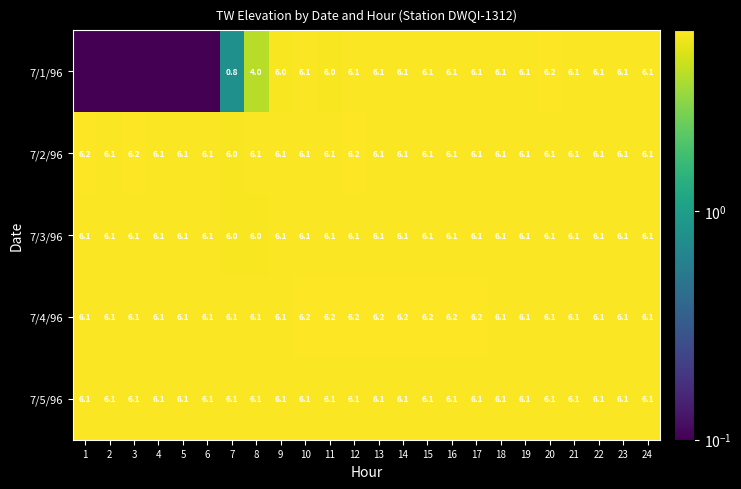

How many 7/3/96 values are between 6 and 7?

24